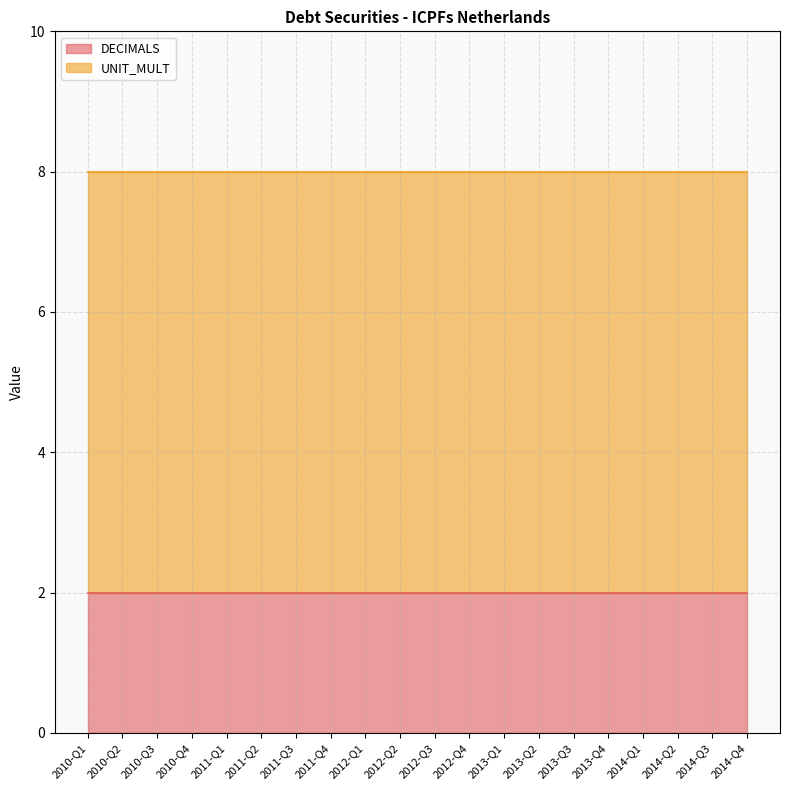

The value of DECIMALS at 2010-Q4 is 2. True or false?

True